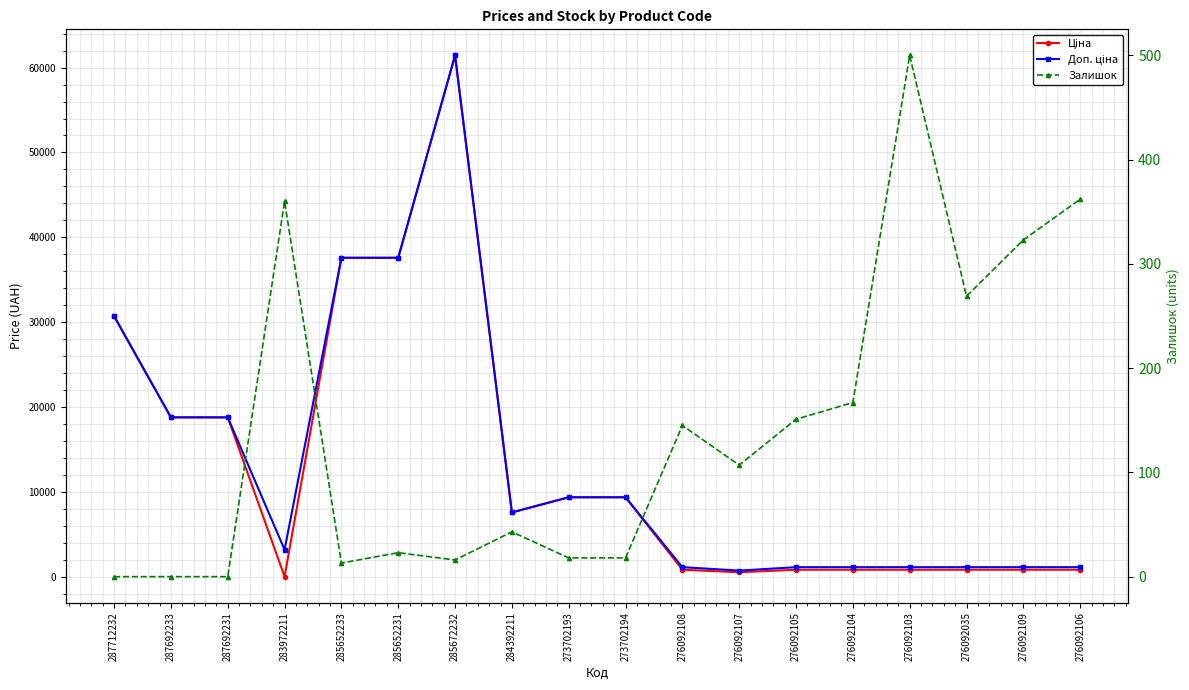

True or false: Доп. ціна and Ціна intersect in this chart.

False